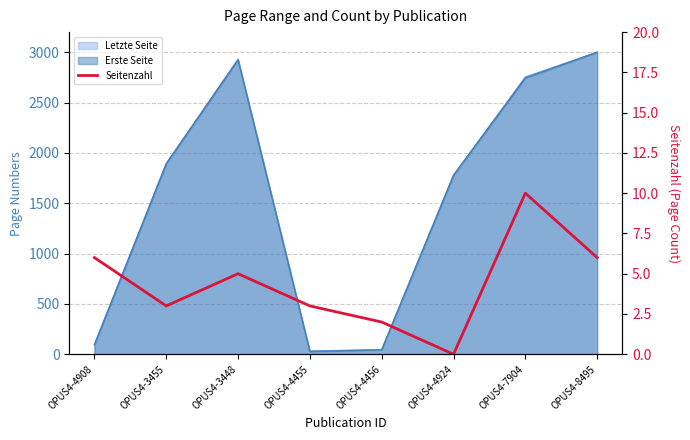

True or false: the data shows 6 at OPUS4-4908.

True